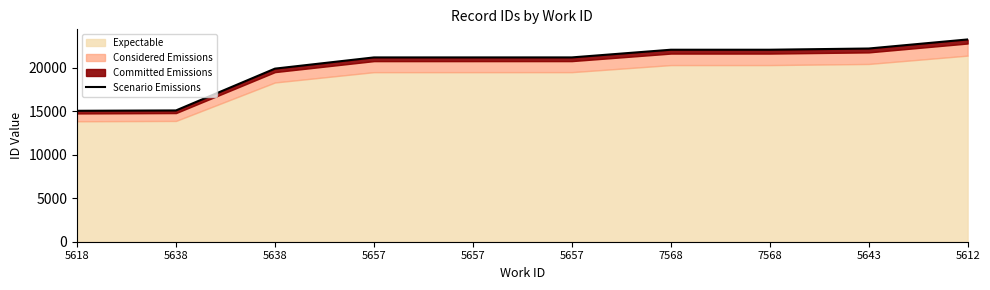

Rank the categories by value from lowest to highest.

5618, 5638, 5638, 5657, 5657, 5657, 7568, 7568, 5643, 5612